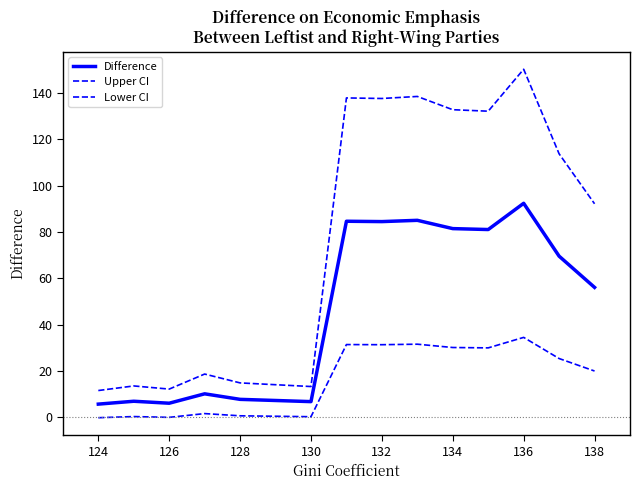

How many lines are shown in the chart?

3